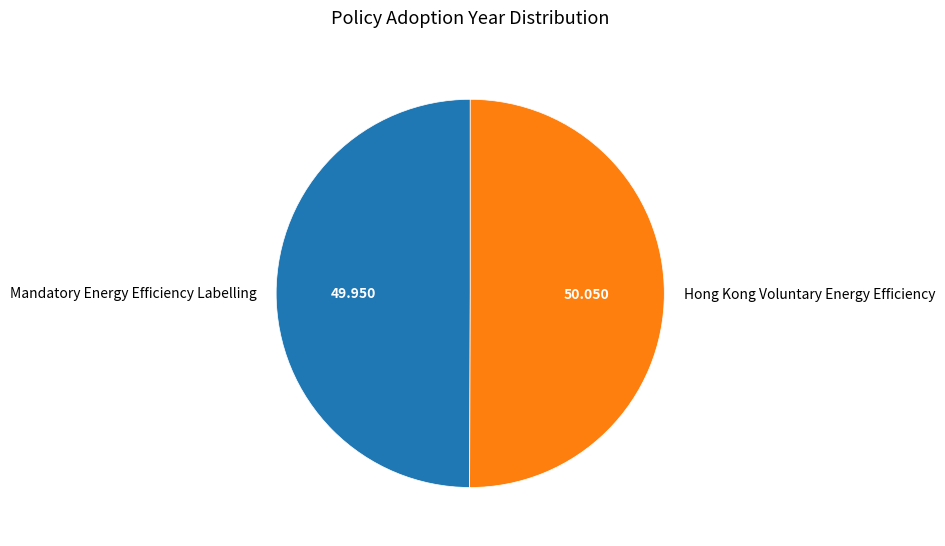

Do Mandatory Energy Efficiency Labelling and Hong Kong Voluntary Energy Efficiency together represent more than half of the pie?

Yes